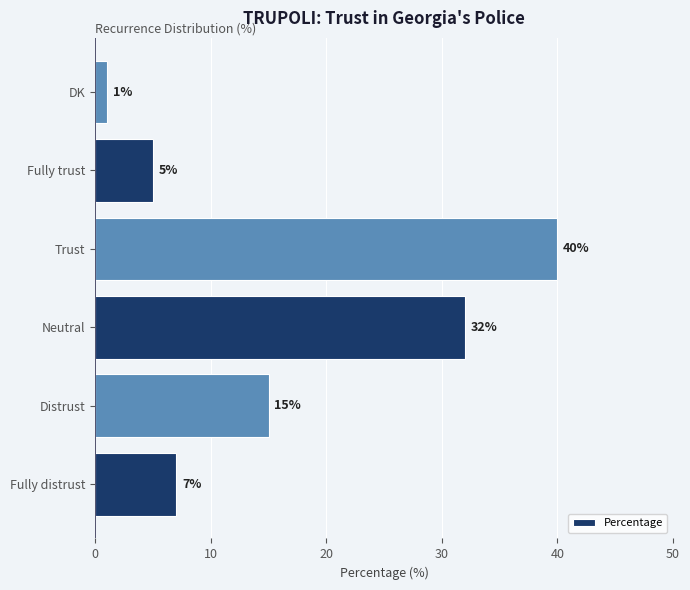

Reading bottom to top, transcribe all the data shown in this chart.

Fully distrust=7	Distrust=15	Neutral=32	Trust=40	Fully trust=5	DK=1